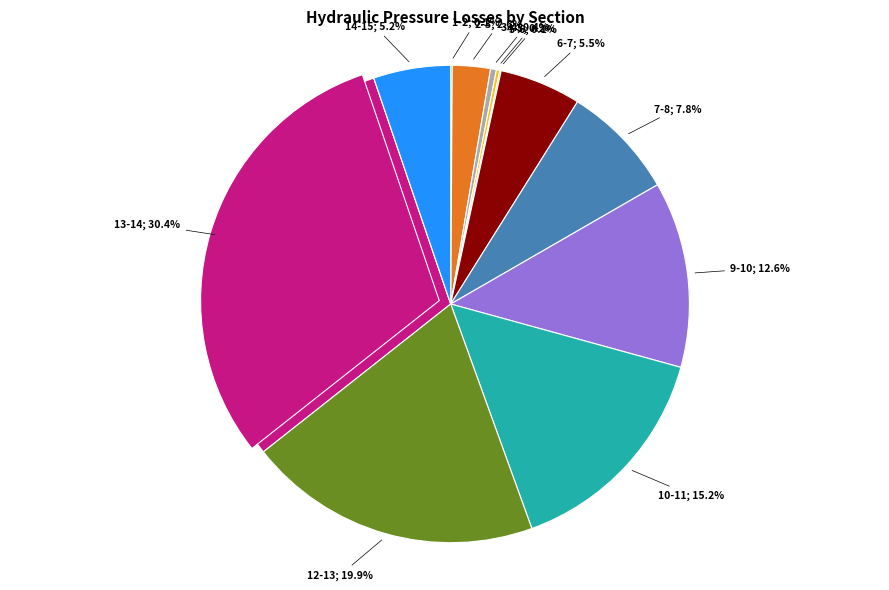

Rank the categories by value from lowest to highest.

8-9, 11-12, 5-6, 1-2, 4-5, 3-4, 2-3, 14-15, 6-7, 7-8, 9-10, 10-11, 12-13, 13-14